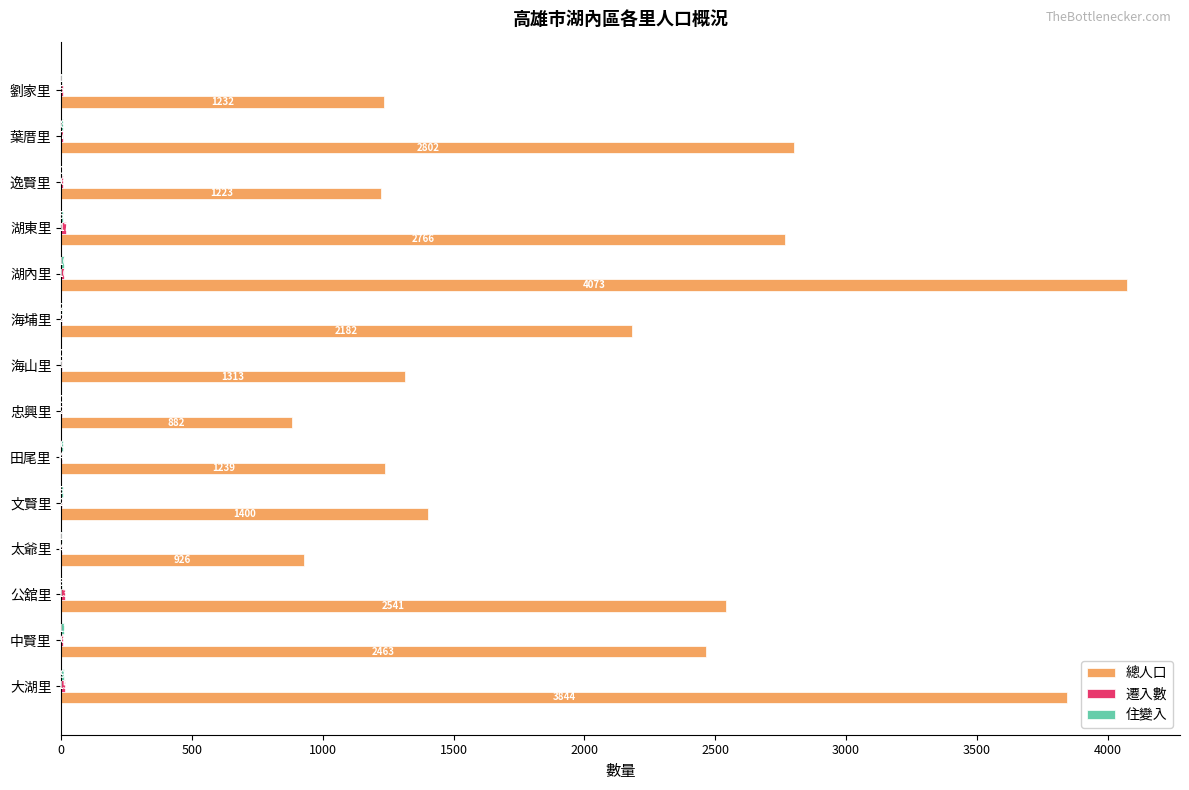

The 總人口 series shows 1223 at 逸賢里. True or false?

True